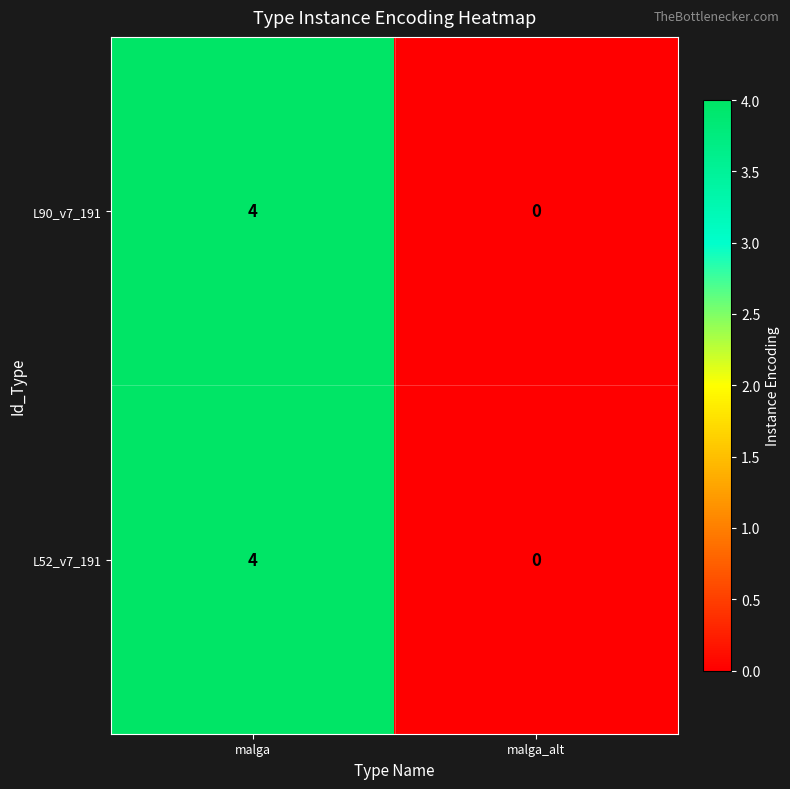

What is the greatest value displayed?

4